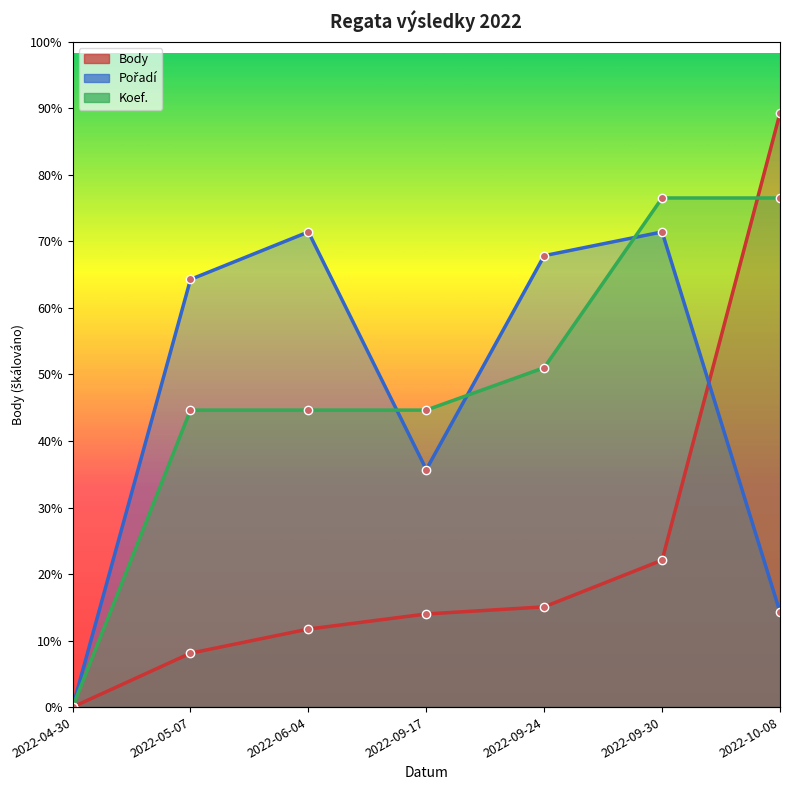

How many lines are shown in the chart?

3